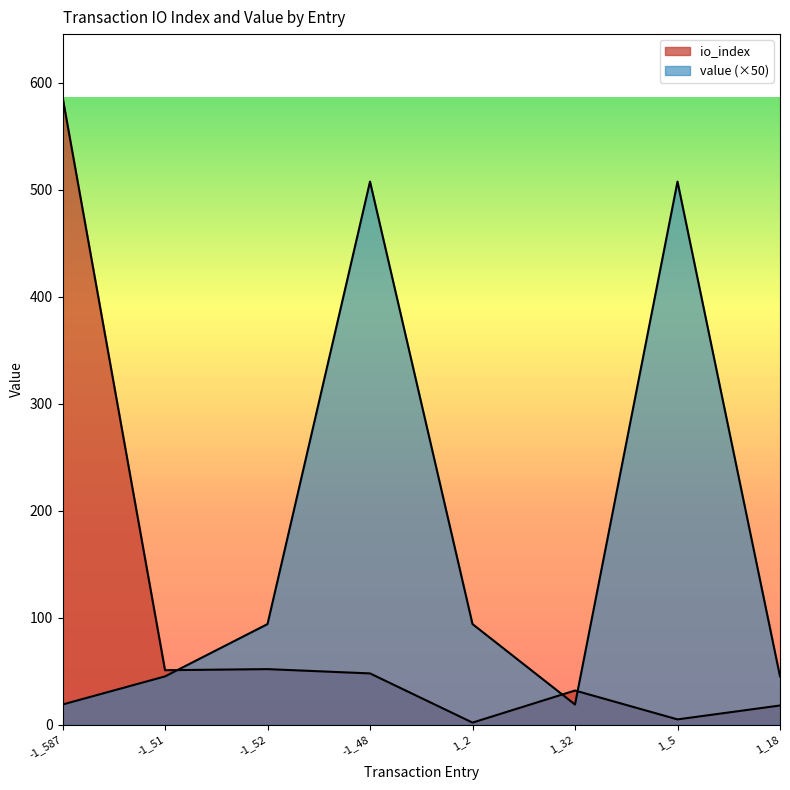

How many interior local peaks does the io_index series have?

2